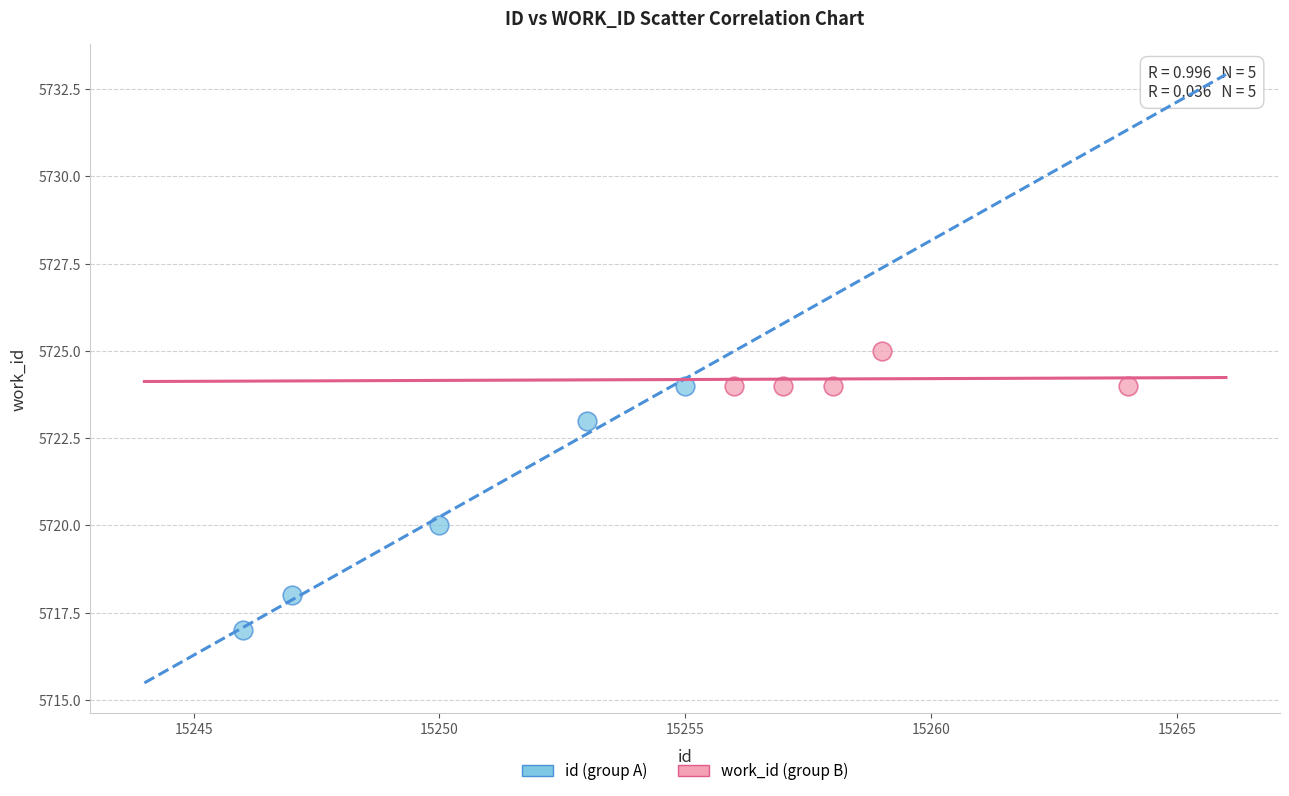

Which series contains the highest Y value?

work_id (group B)